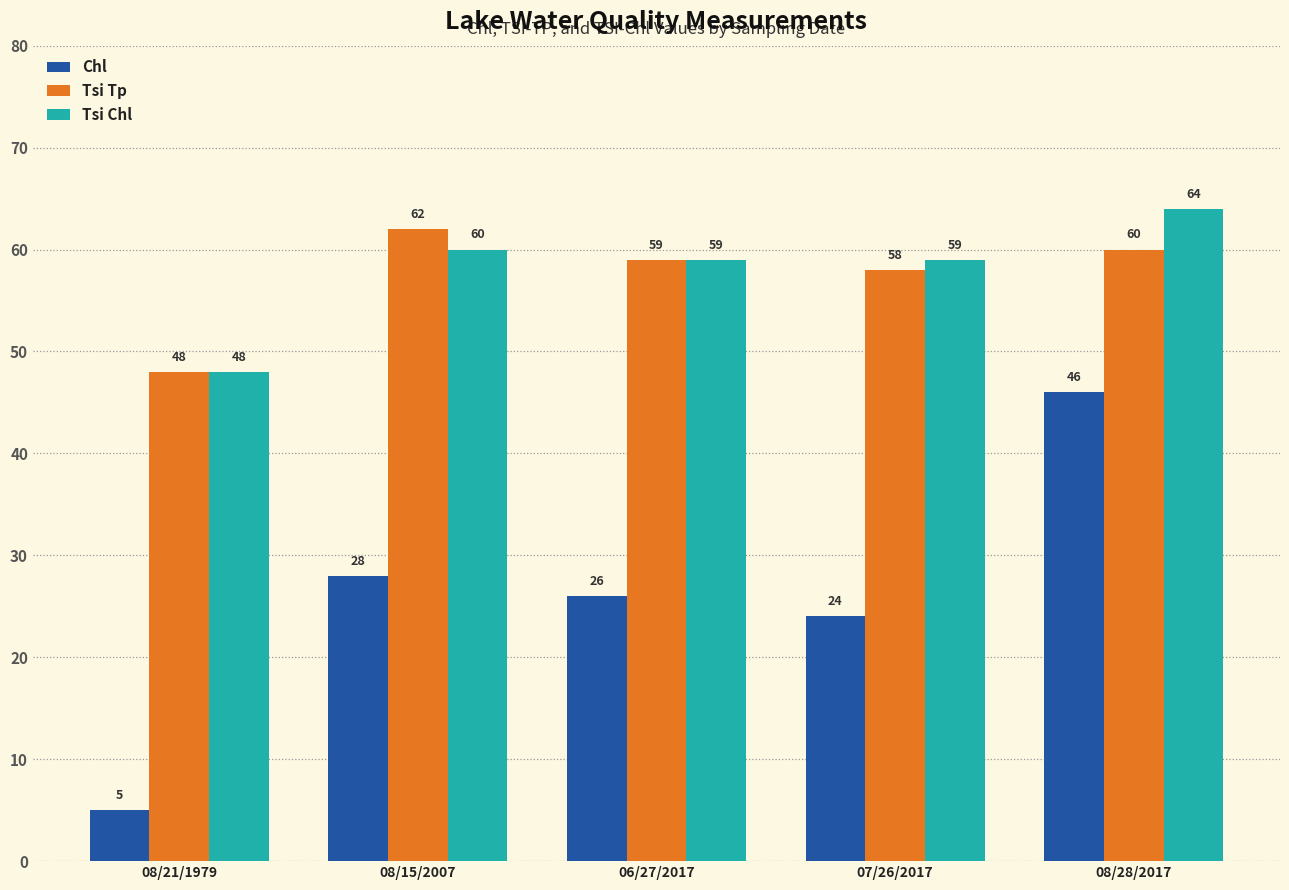

What is the minimum value for Tsi Chl?

48